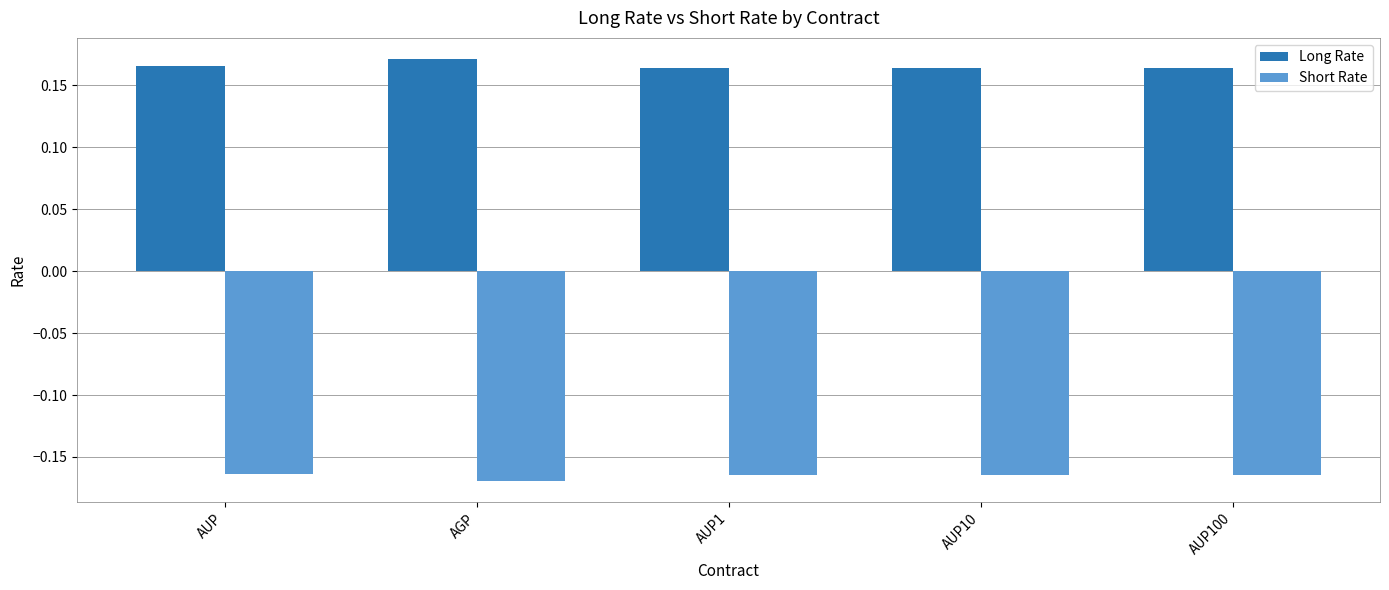

How many Long Rate values are between 0 and 1?

5